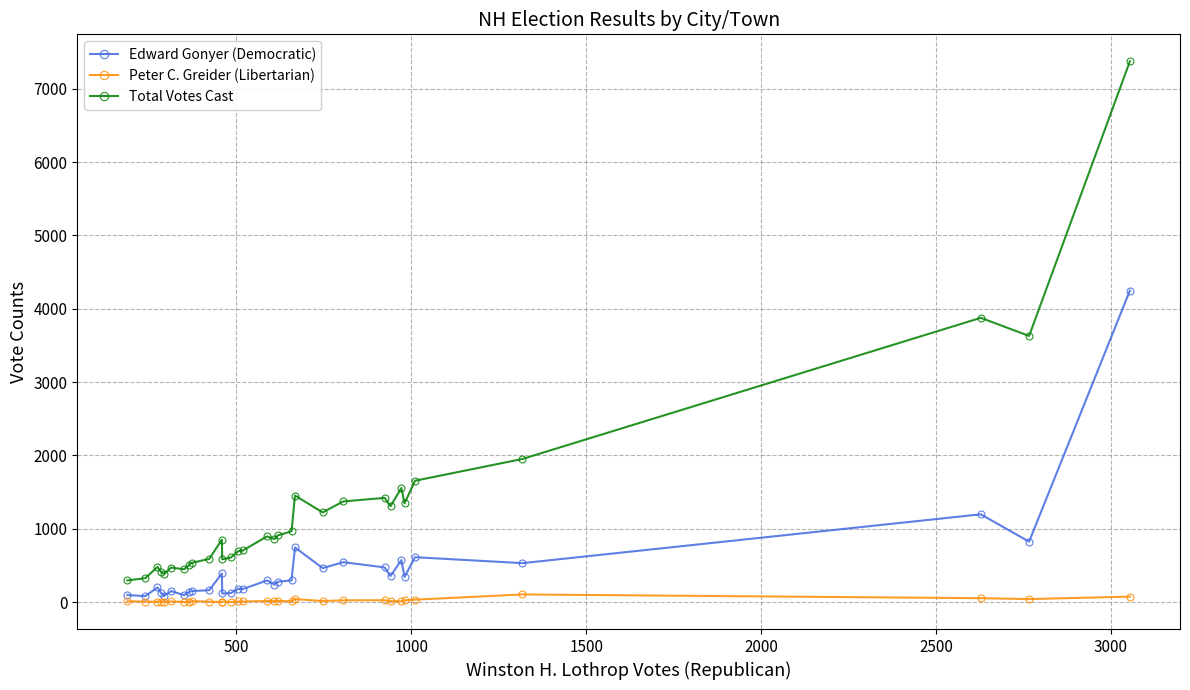

What is the difference between the maximum and minimum values in the Total Votes Cast series?

7080